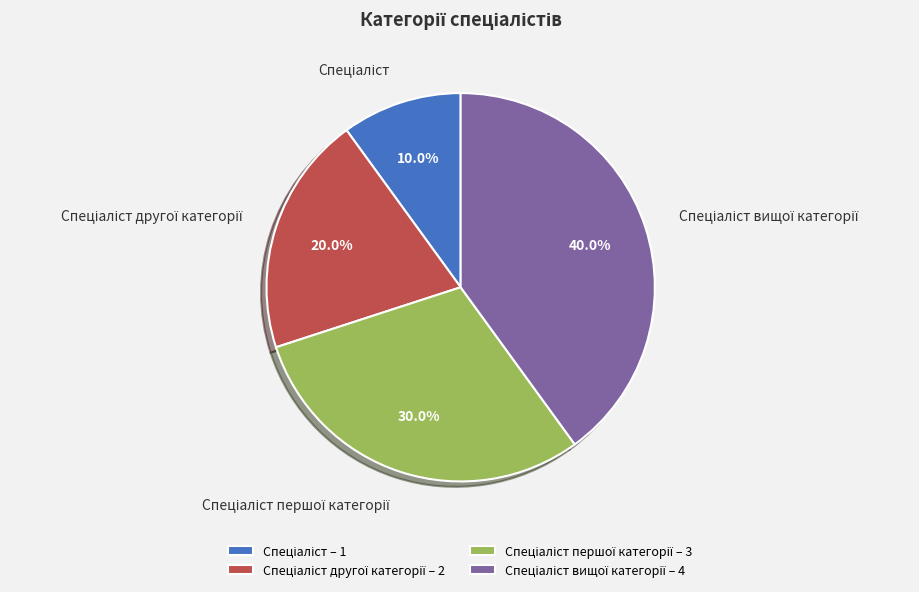

Does any single category account for the majority?

No